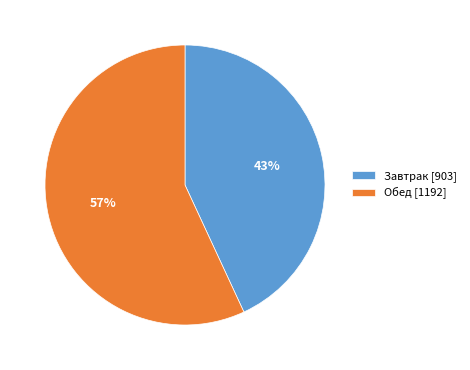

How many slices are in this pie chart?

2